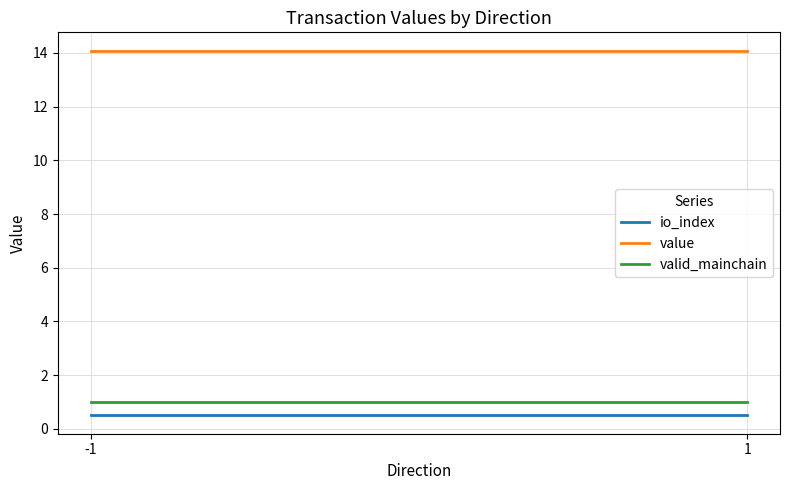

What value does the io_index series have at 1?

0.5